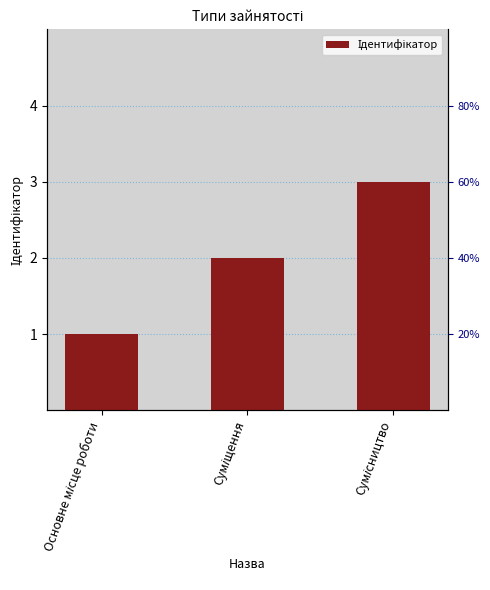

What is the ratio of the value at Суміщення to the value at Сумісництво?

0.7